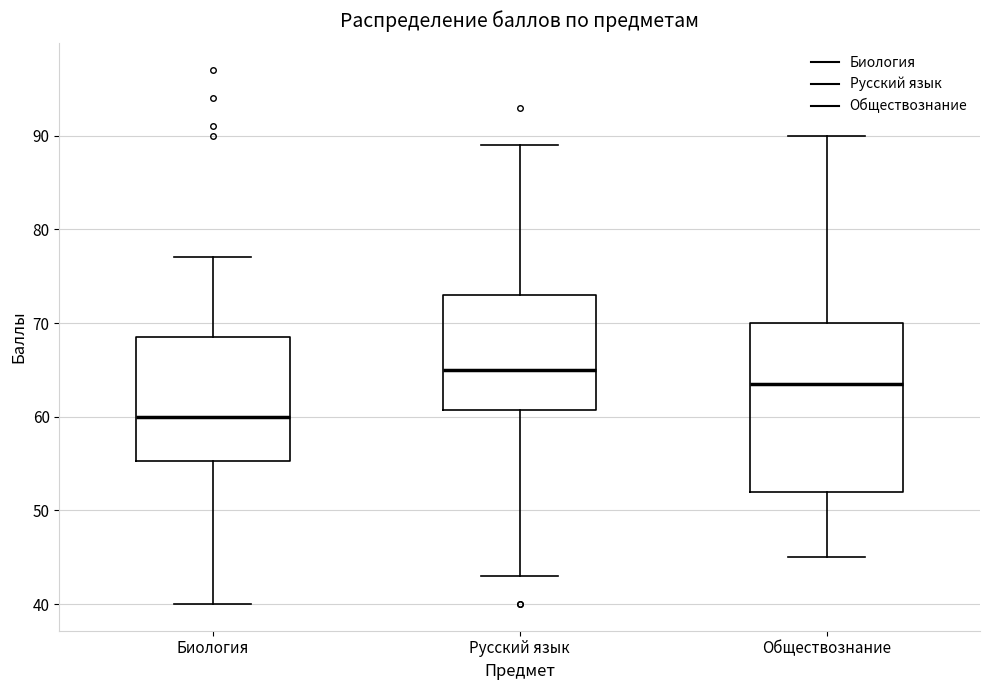

Which box's median line is the lowest?

Биология